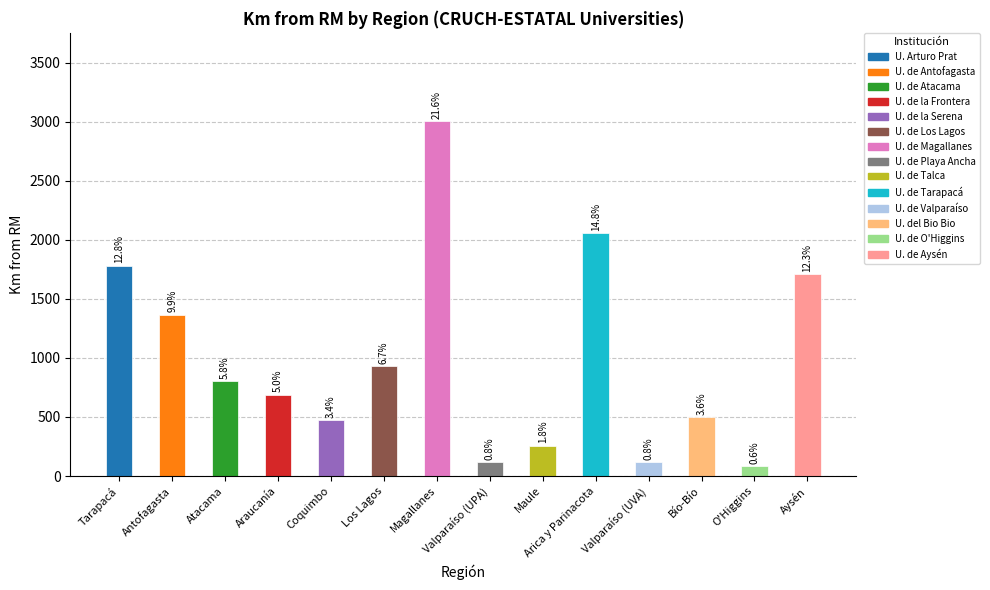

What is the difference between the maximum and minimum values?

2920.0